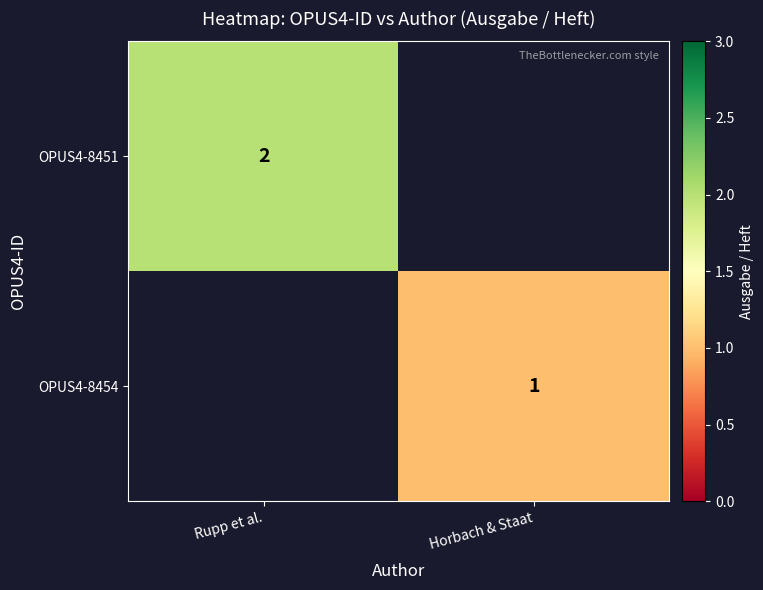

The value of OPUS4-8451 at Rupp et al. is 3. True or false?

False